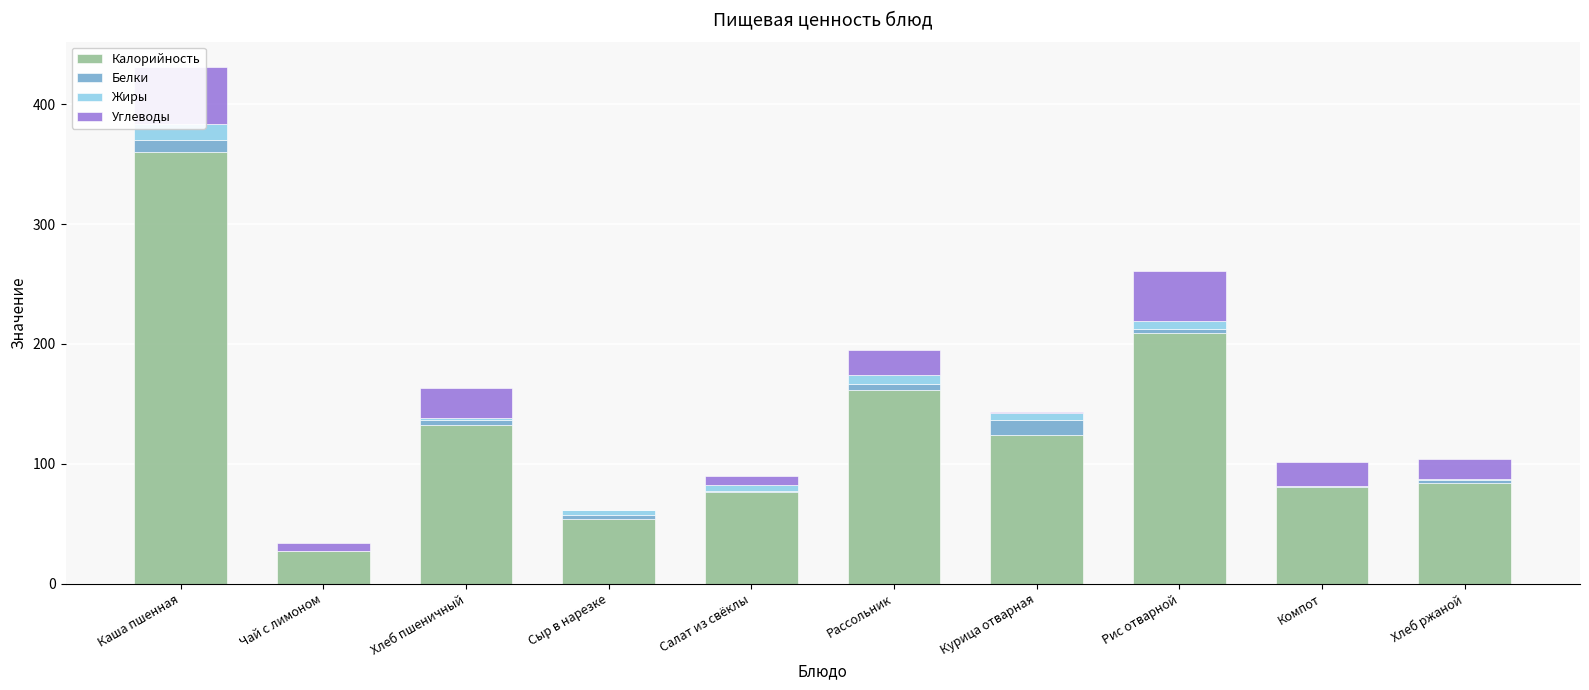

What is the difference between the highest and lowest values at Хлеб ржаной?

83.6